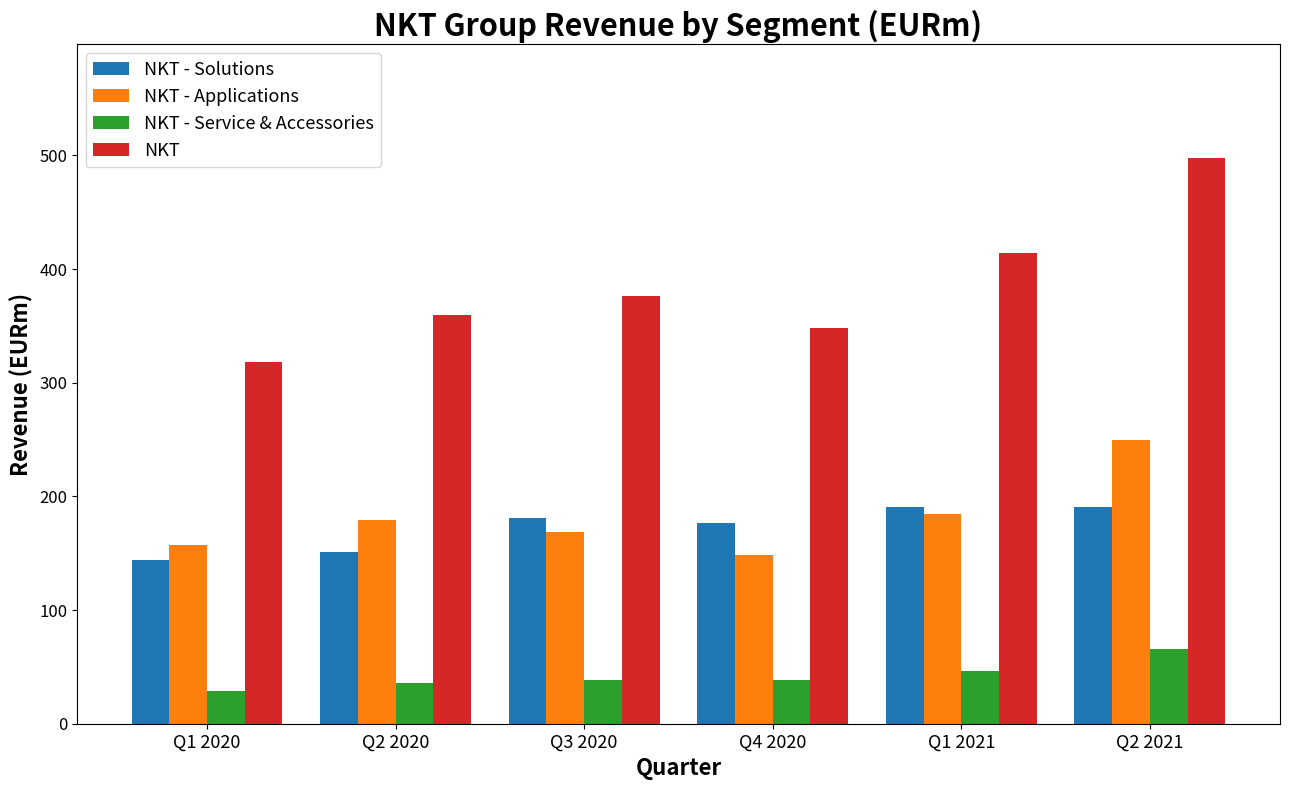

Which series has the largest range (max minus min)?

NKT